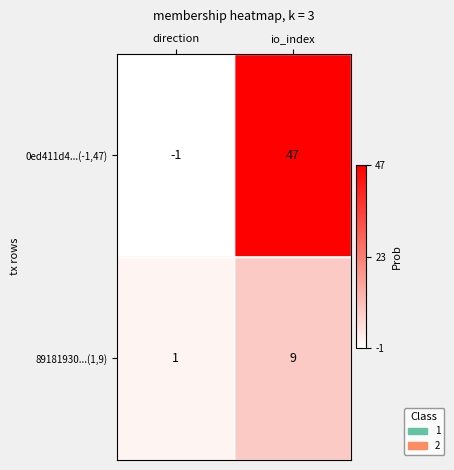

Which category has the lowest value across all series?

direction